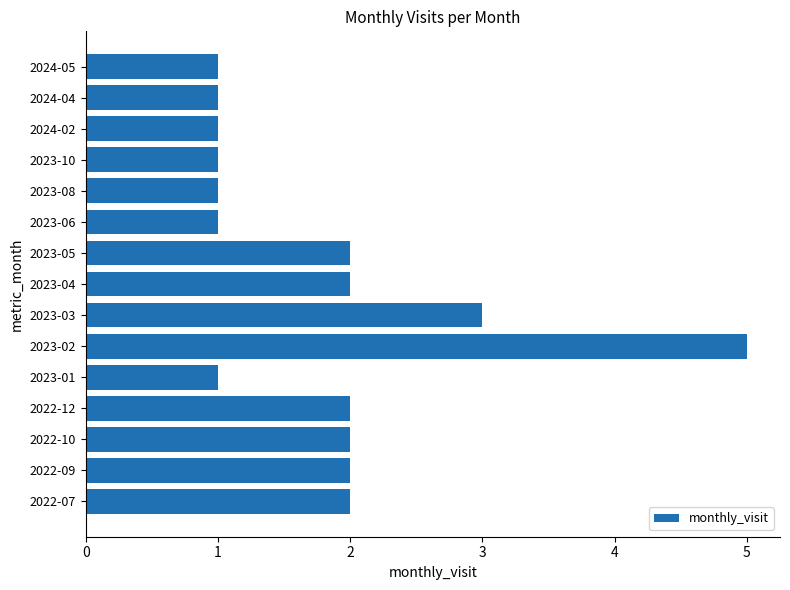

What is the difference between the maximum and minimum values?

4